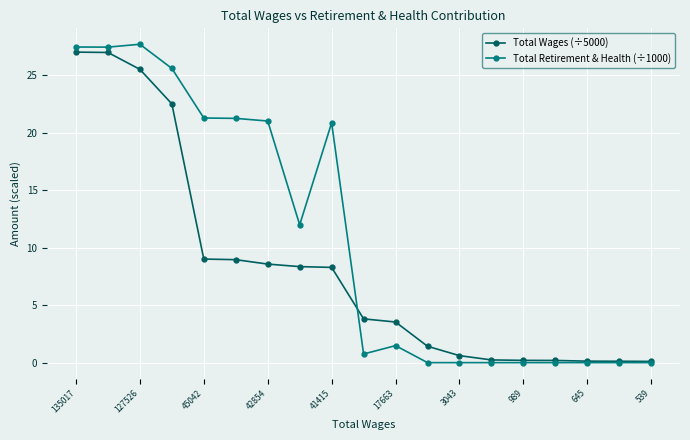

What are all the series names shown in the legend?

Total Wages (÷5000), Total Retirement & Health (÷1000)